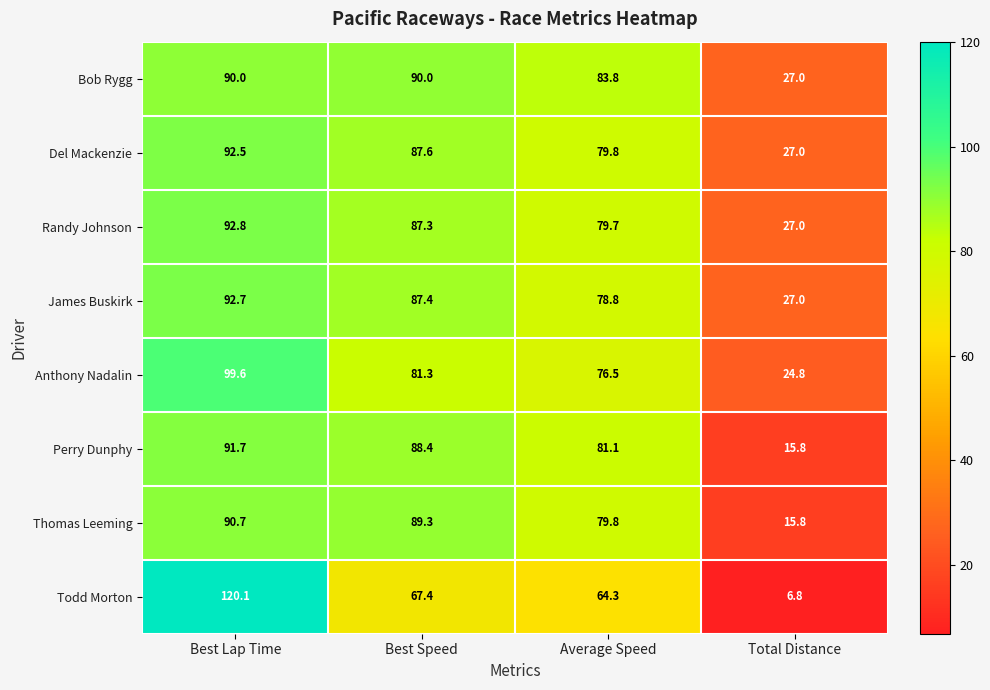

At how many categories does at least one series exceed 111?

1